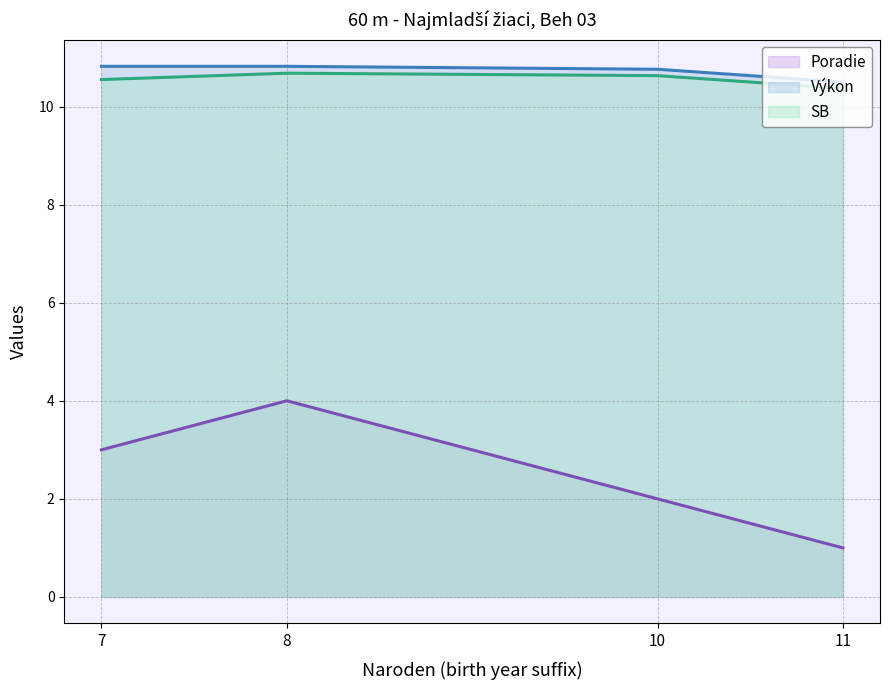

Reading right to left, extract all data points from this chart.

Poradie line: 1.0	2.0	4.0	3.0
Výkon line: 10.5	10.8	10.8	10.8
SB line: 10.4	10.6	10.7	10.6